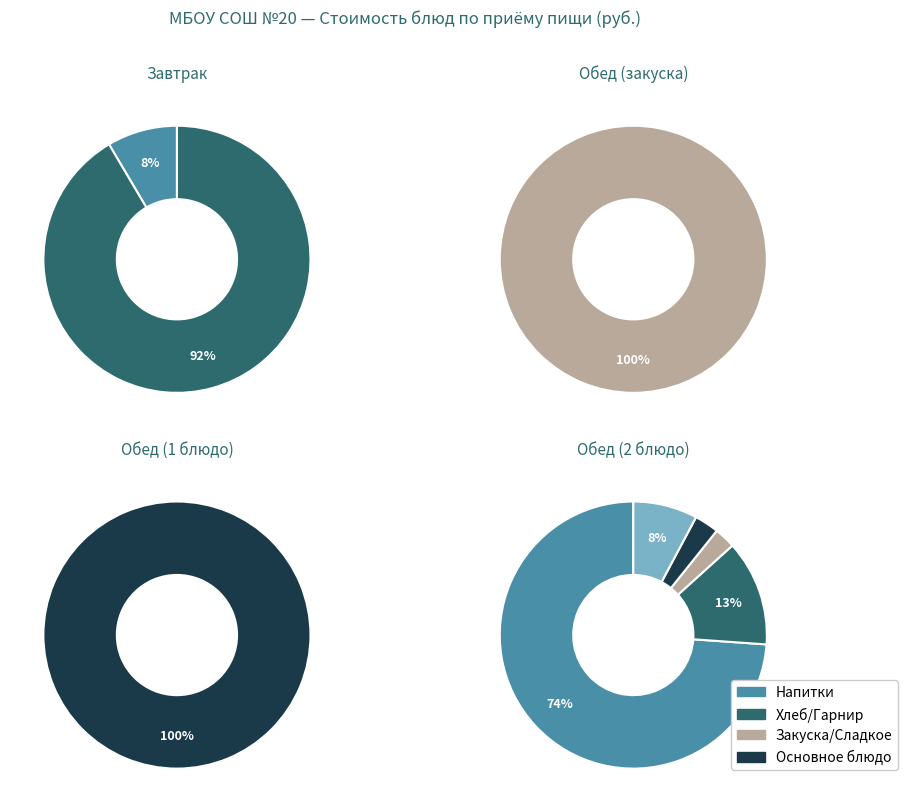

What percentage do Яйцо вареное and Рис припущенный together represent?

13.0%